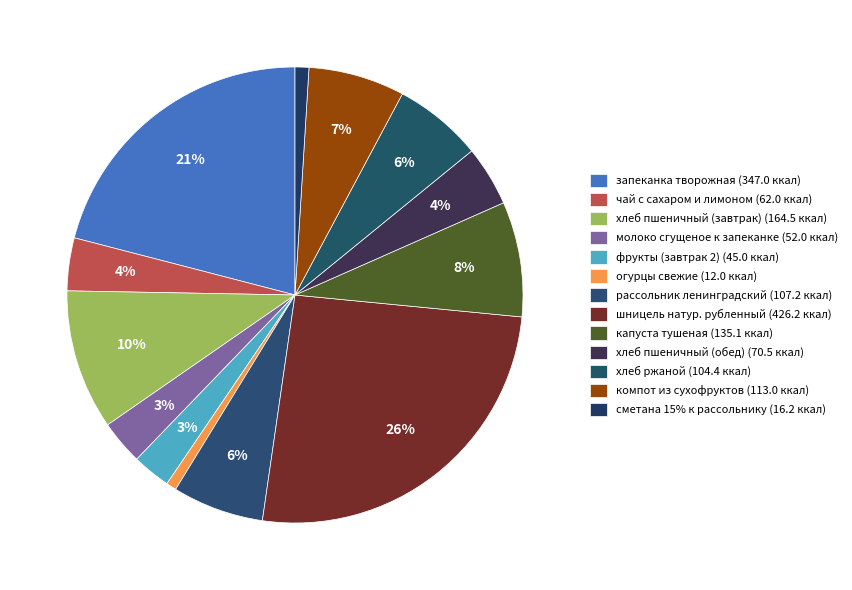

Count the number of slices in the pie.

13